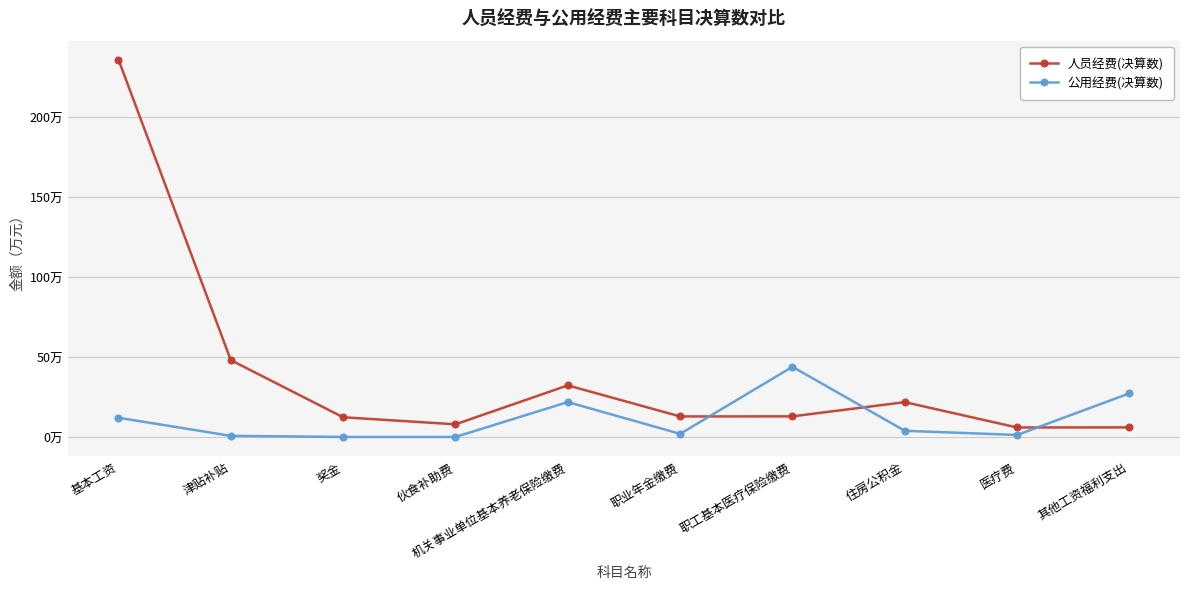

What is the highest value of the 公用经费(决算数) series?

43.9